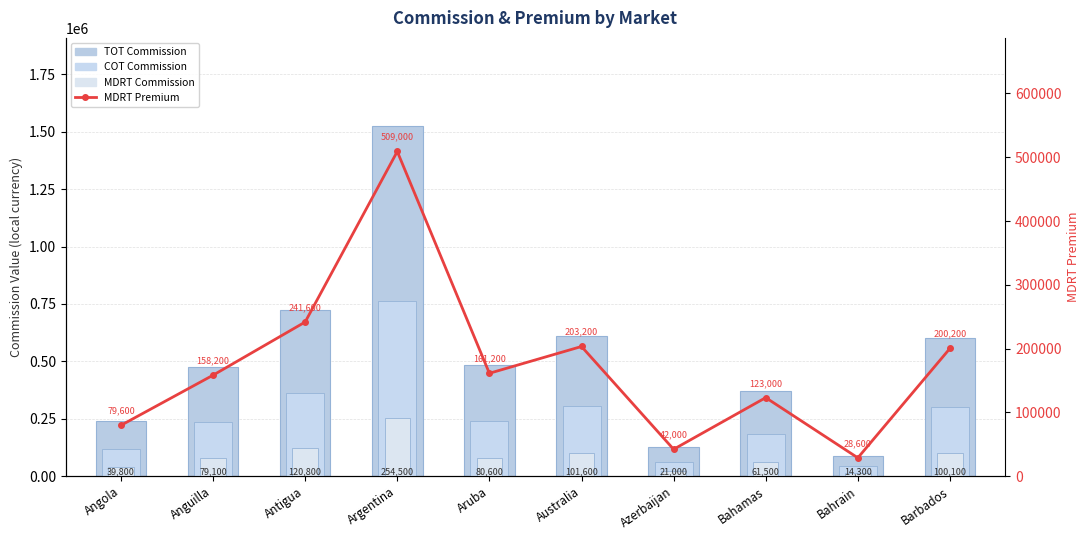

Count the number of data series in this chart.

4